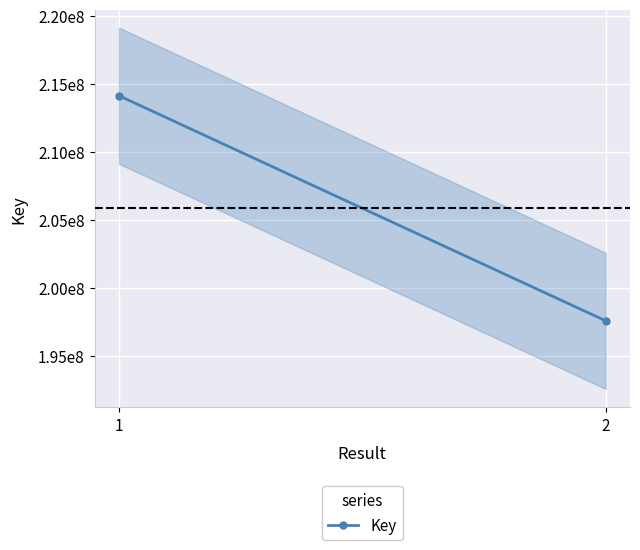

How many data points are less than 214115160?

1